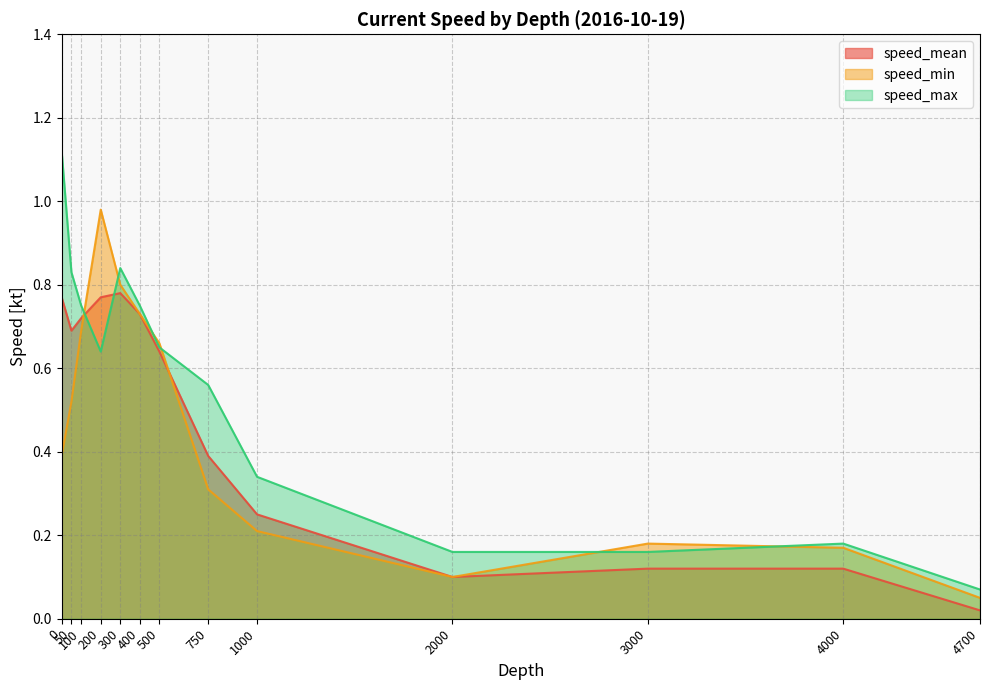

At which label is speed_max closest to 0?

4700